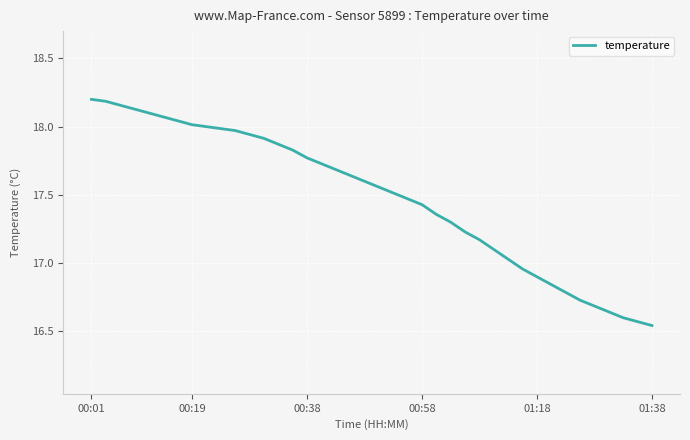

What is the sum of all values?

699.3